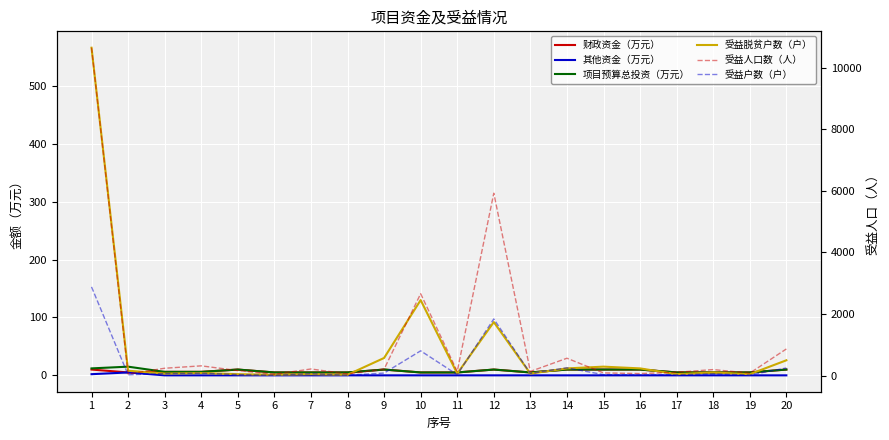

Which series has the largest range (max minus min)?

受益人口数（人）